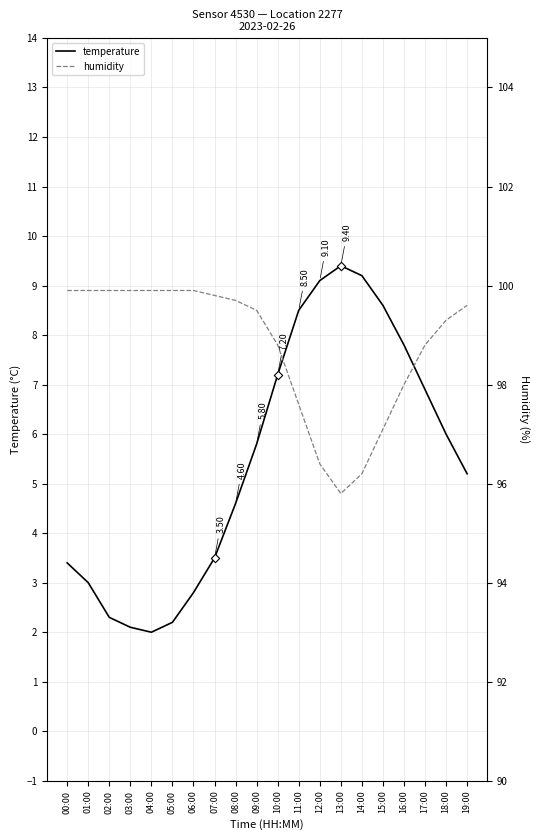

What are all the series names shown in the legend?

temperature, humidity